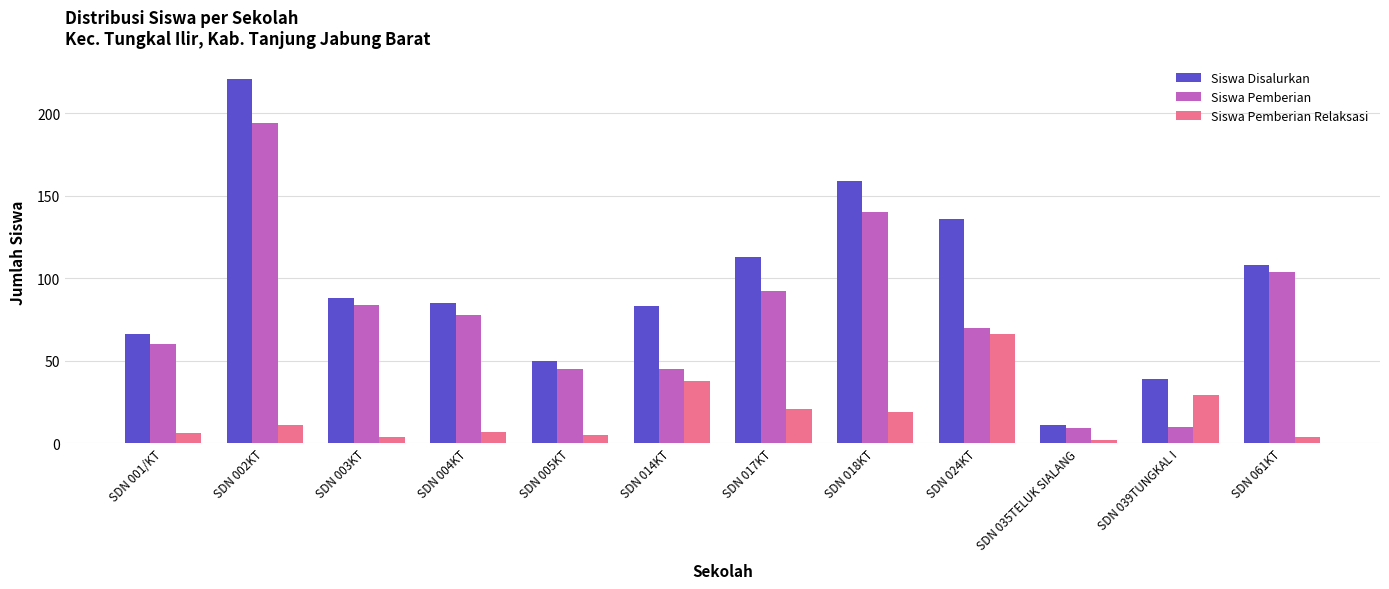

True or false: Siswa Disalurkan has a value of 23 at SDN 001/KT.

False